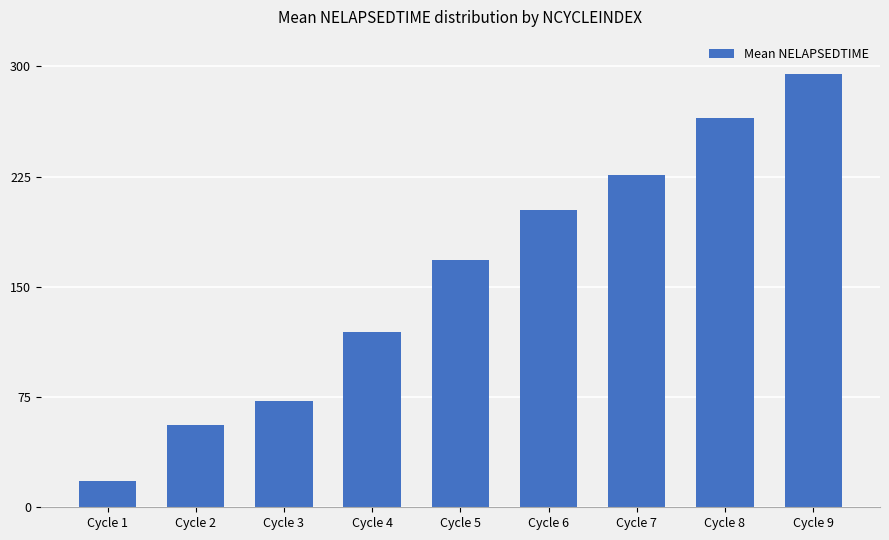

The value at Cycle 1 is 17.8. True or false?

True